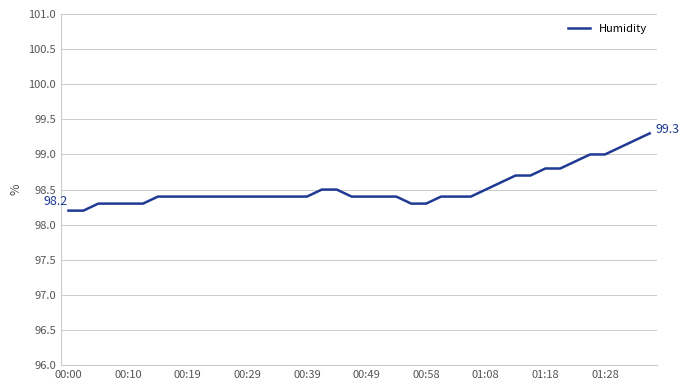

What is the maximum value shown in the chart?

99.3